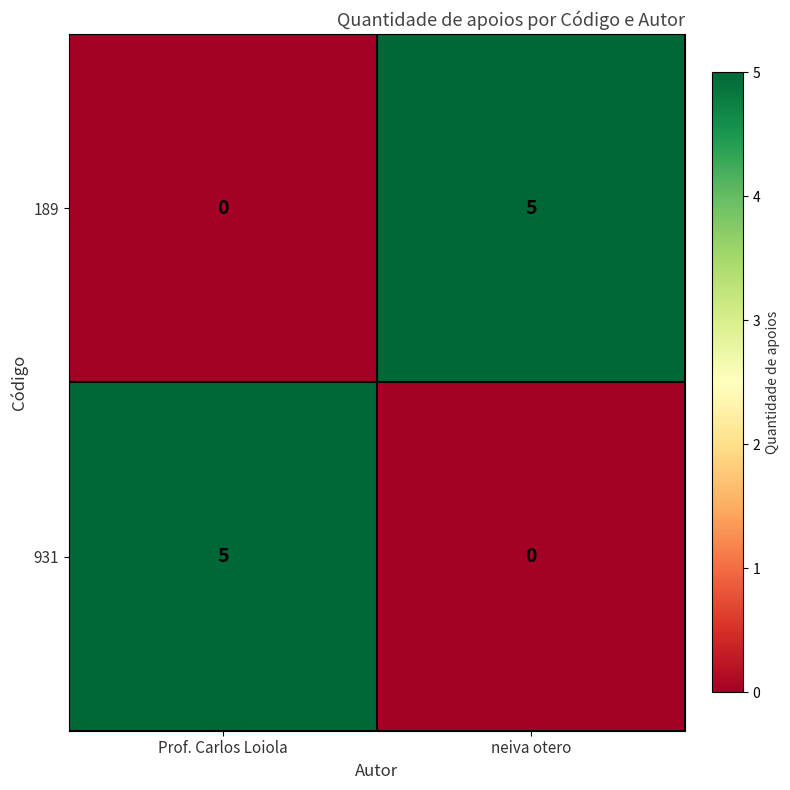

Is the value of 189 at neiva otero greater than the value of 931 at neiva otero?

Yes